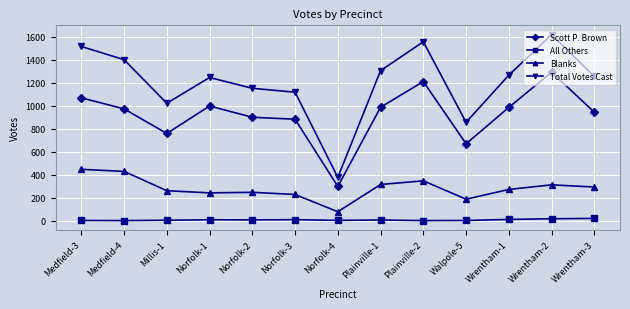

What is the difference between the second highest and second lowest values in the All Others series?

16